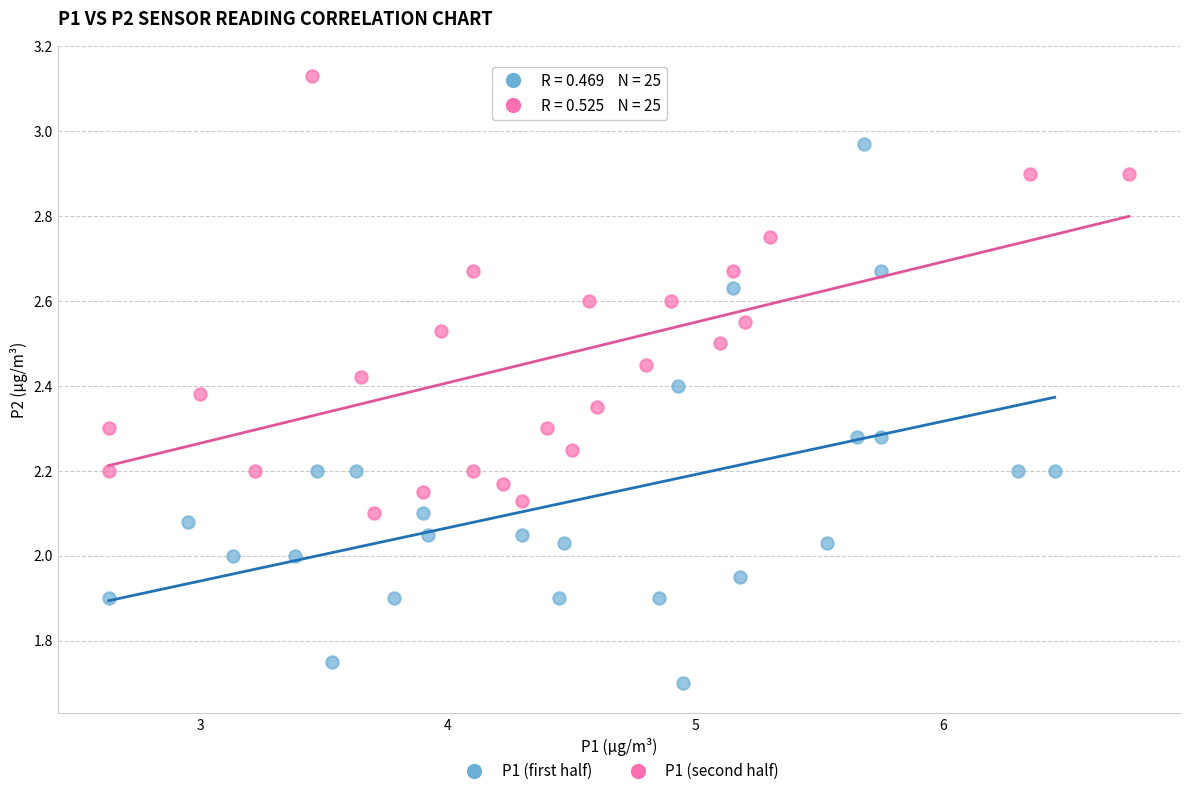

Which series contains the highest Y value?

P1 (second half)